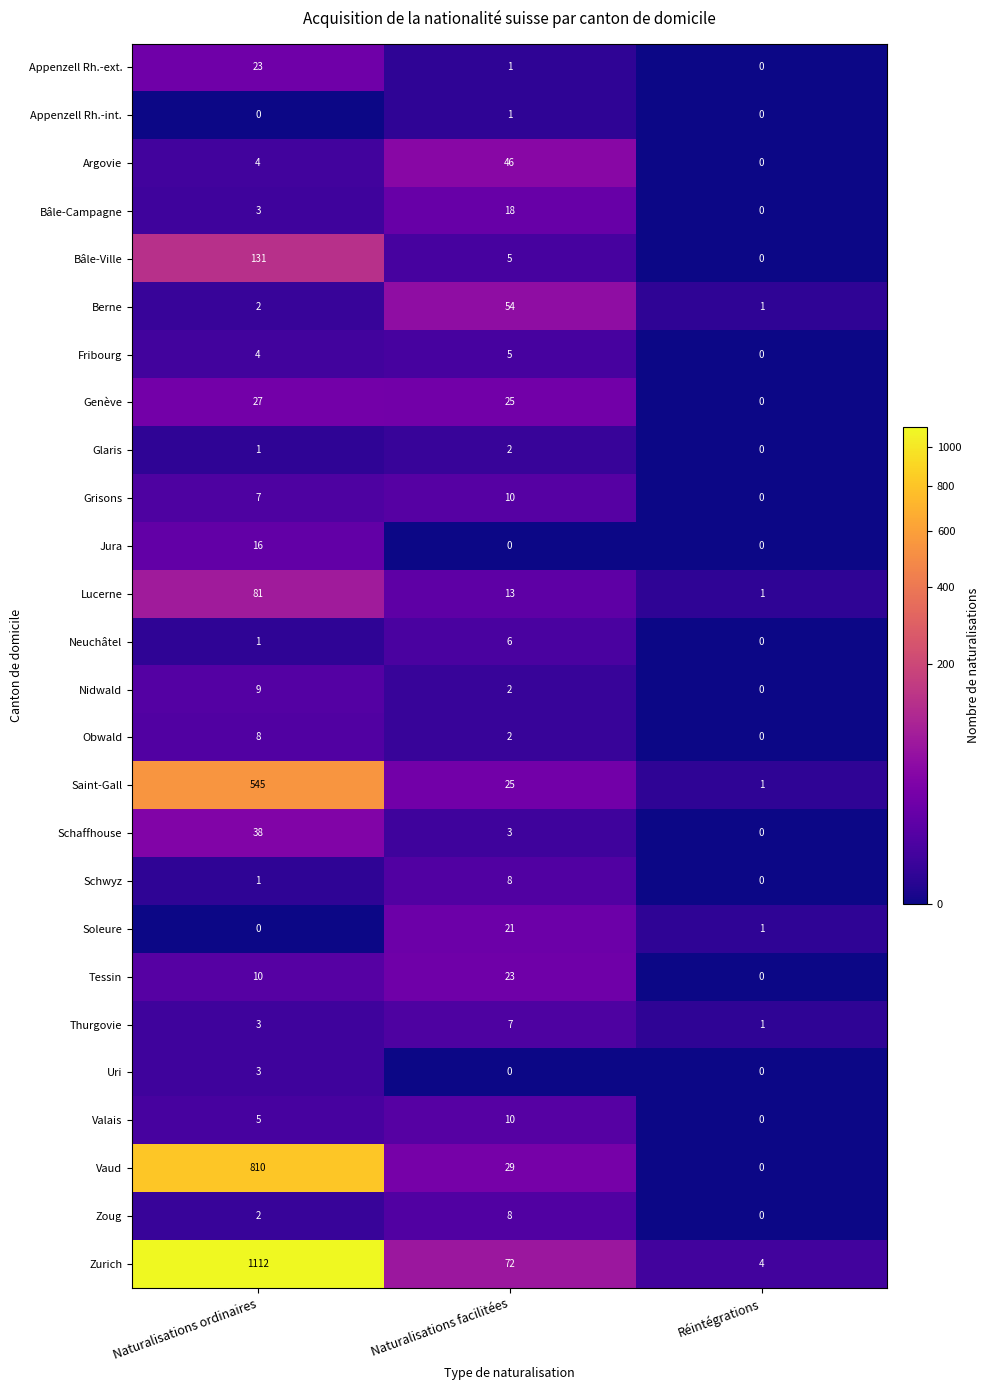

List the labels in order of Bâle-Campagne value, smallest first.

Réintégrations, Naturalisations ordinaires, Naturalisations facilitées